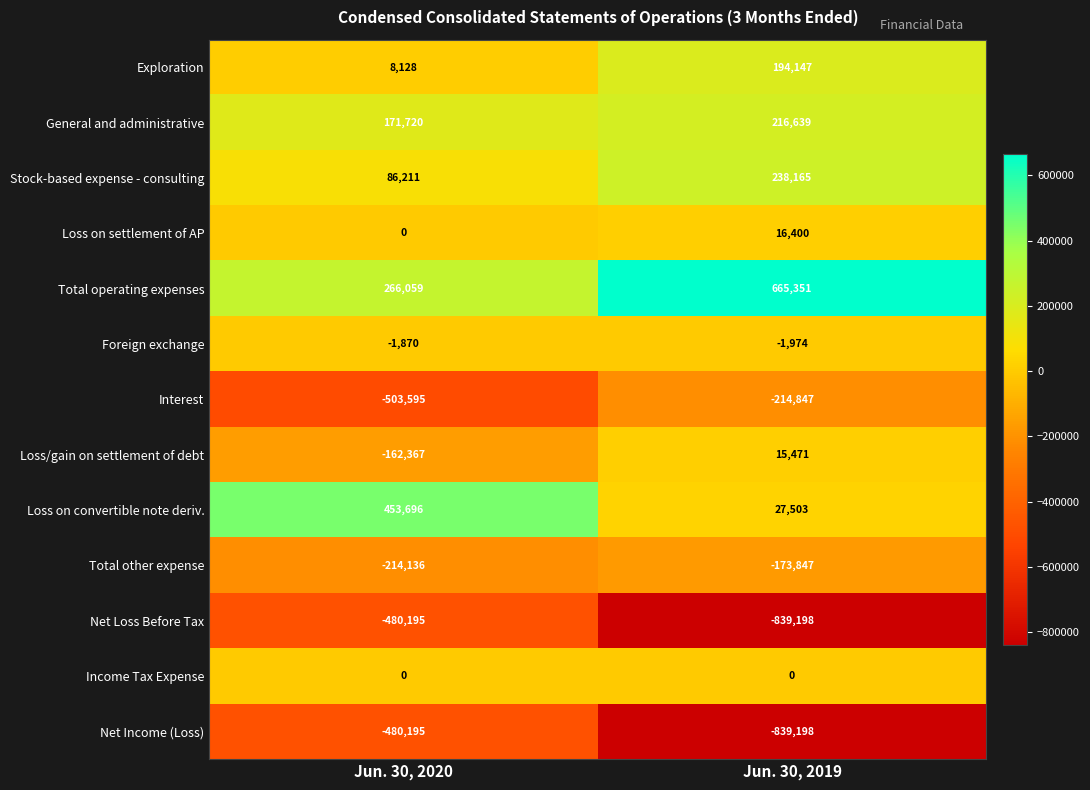

What is the difference between the highest and lowest values at Jun. 30, 2020?

957291